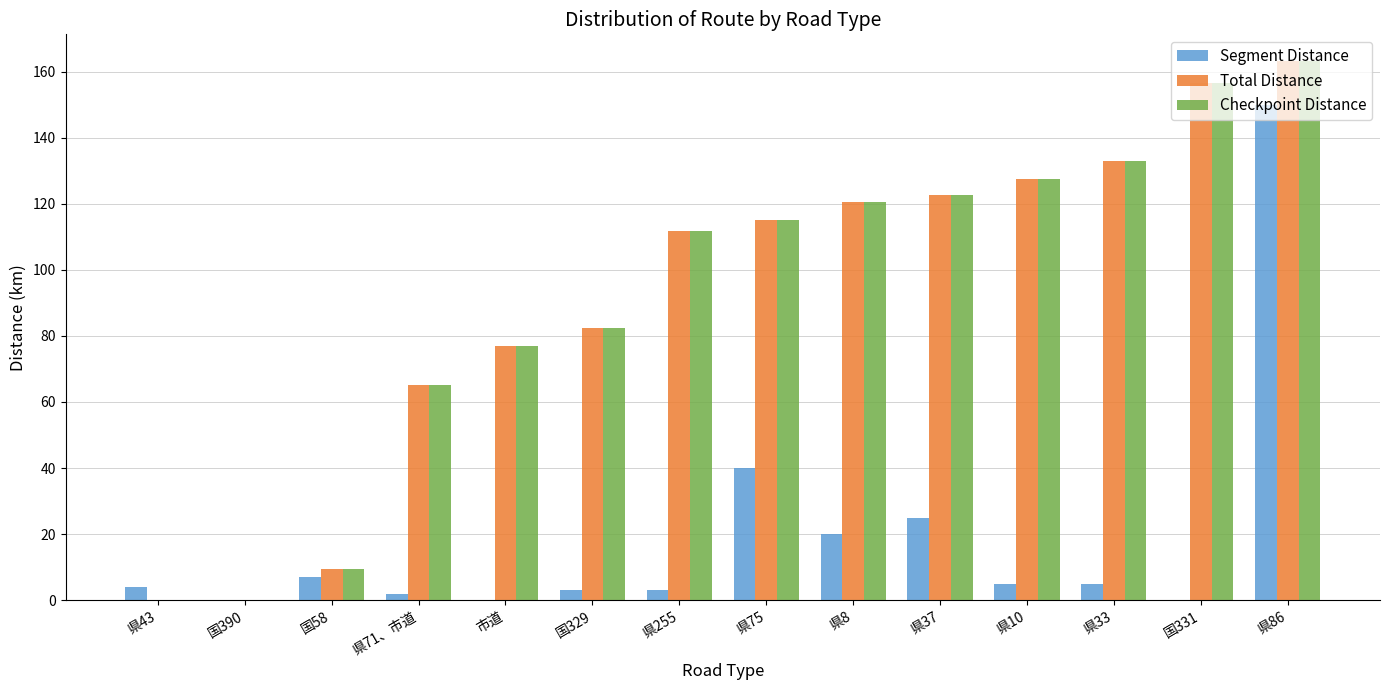

Where is Checkpoint Distance nearest to the value 81?

国329